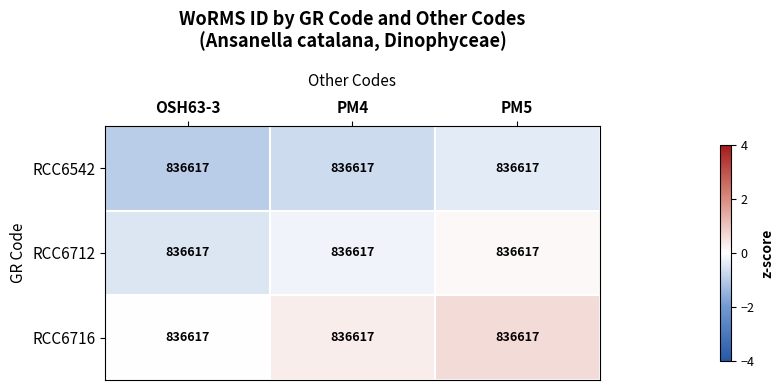

Which series changed the most between OSH63-3 and PM5?

RCC6712